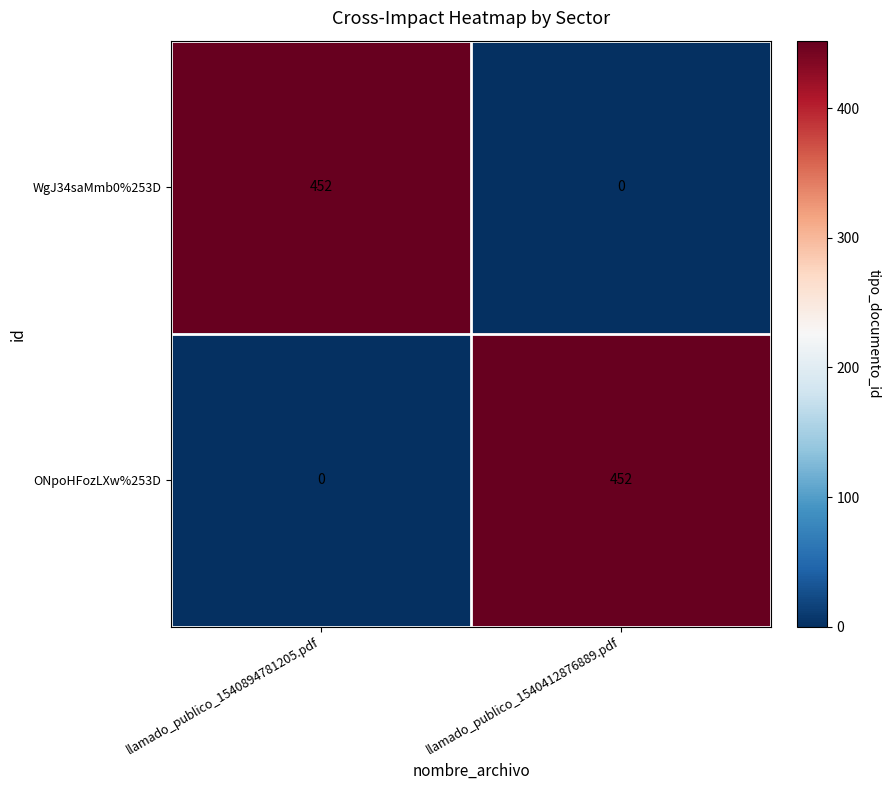

What is the difference between the highest and lowest values at llamado_publico_1540894781205.pdf?

452